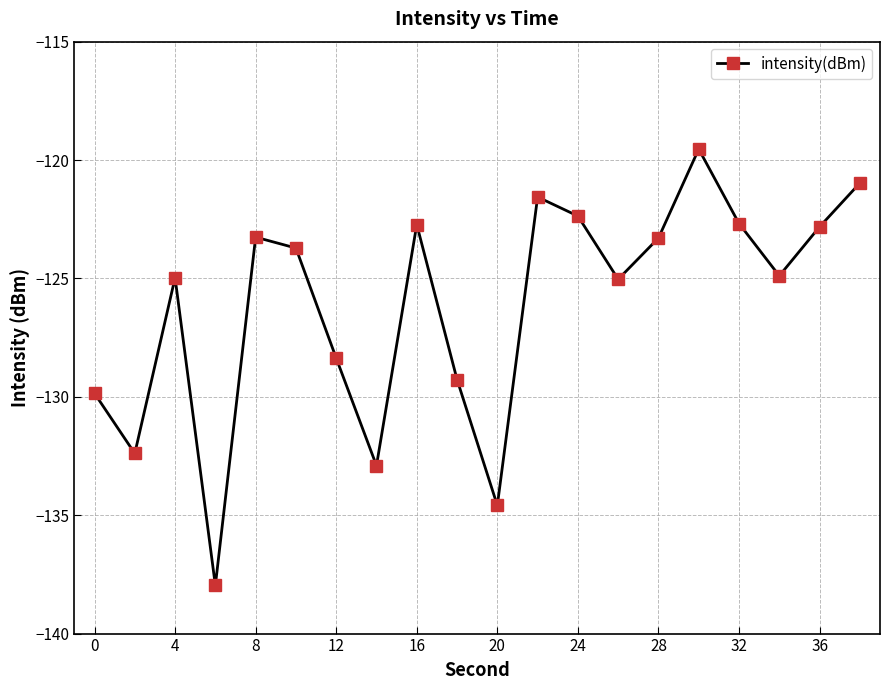

What is the sum of all values?

-2523.2